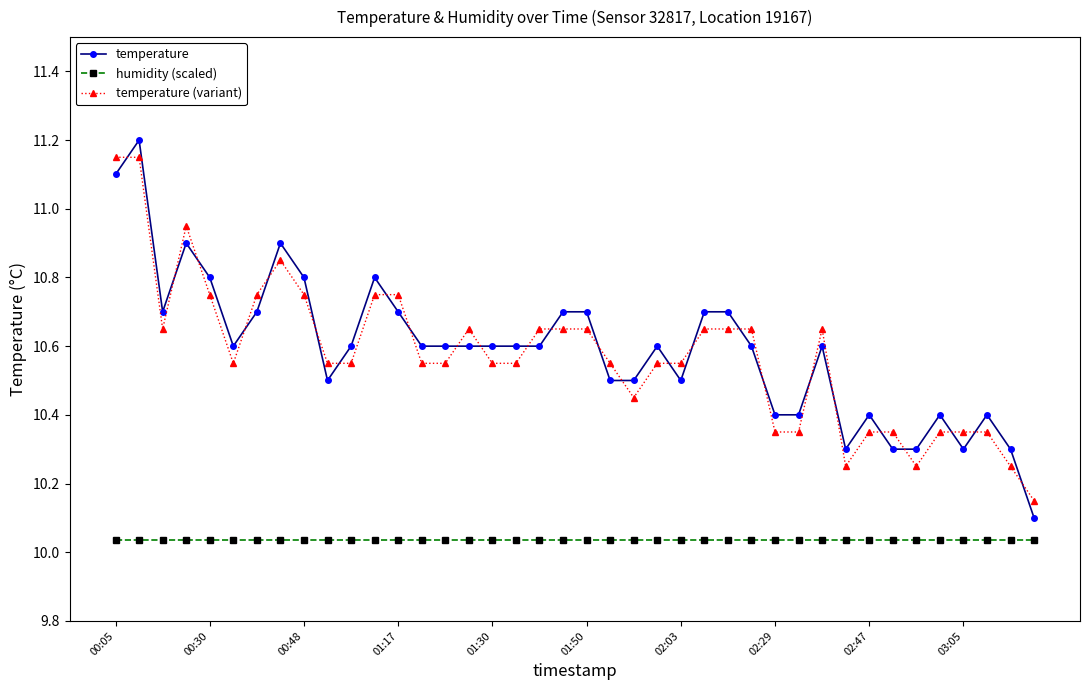

Which series has the widest spread of values?

temperature